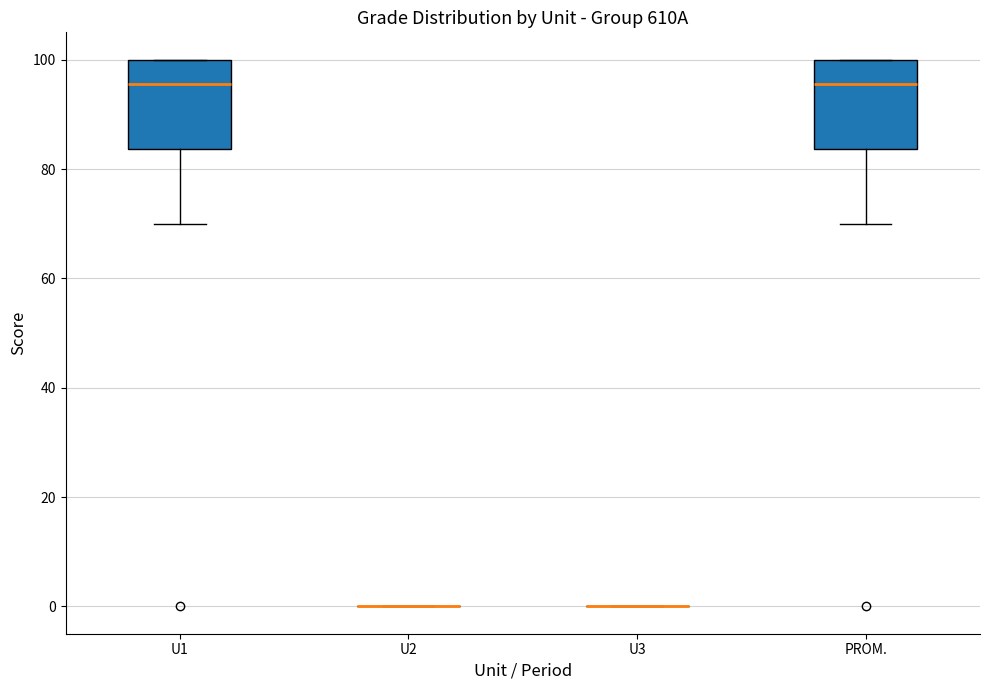

Reading left to right, transcribe this box plot: for each box, give where its median line is, the range the box spans, and where its two whiskers end, as read against the y-axis. The values are not printed on the chart, so give them approximately, as read against the axis.

U1: median 96, box 84 to 100, whiskers 70 to 100
U2: box collapsed to a line at 0, whiskers 0 to 0
U3: box collapsed to a line at 0, whiskers 0 to 0
PROM.: median 96, box 84 to 100, whiskers 70 to 100